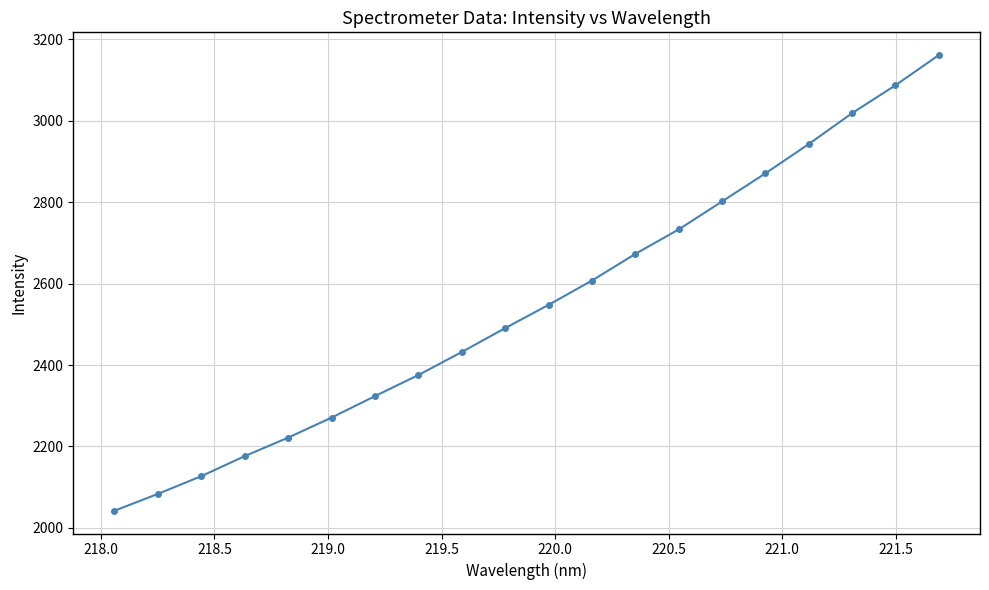

How many lines are shown in the chart?

1